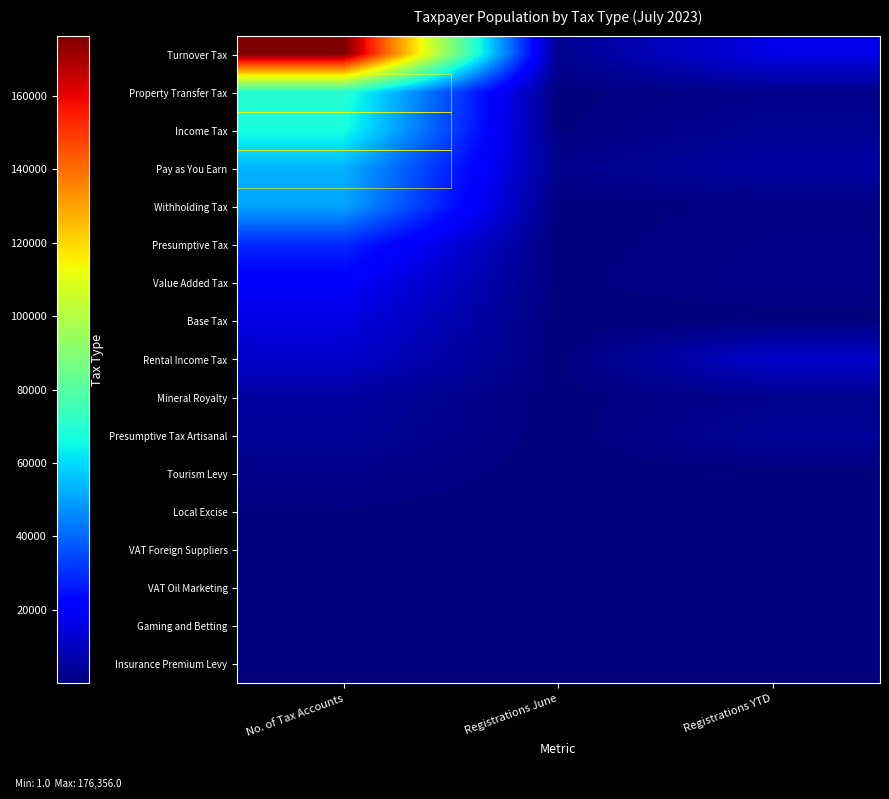

List the series in order of their peak value, lowest first.

Insurance Premium Levy, Gaming and Betting, VAT Oil Marketing, VAT Foreign Suppliers, Local Excise, Tourism Levy, Presumptive Tax Artisanal, Mineral Royalty, Rental Income Tax, Base Tax, Value Added Tax, Presumptive Tax, Withholding Tax, Pay as You Earn, Income Tax, Property Transfer Tax, Turnover Tax